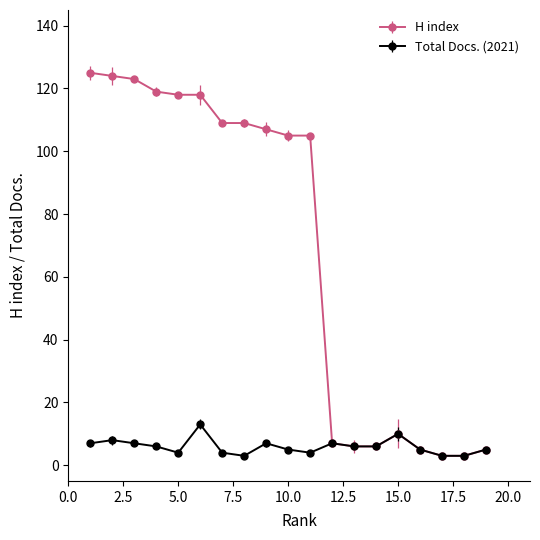

Which series has the largest range (max minus min)?

H index